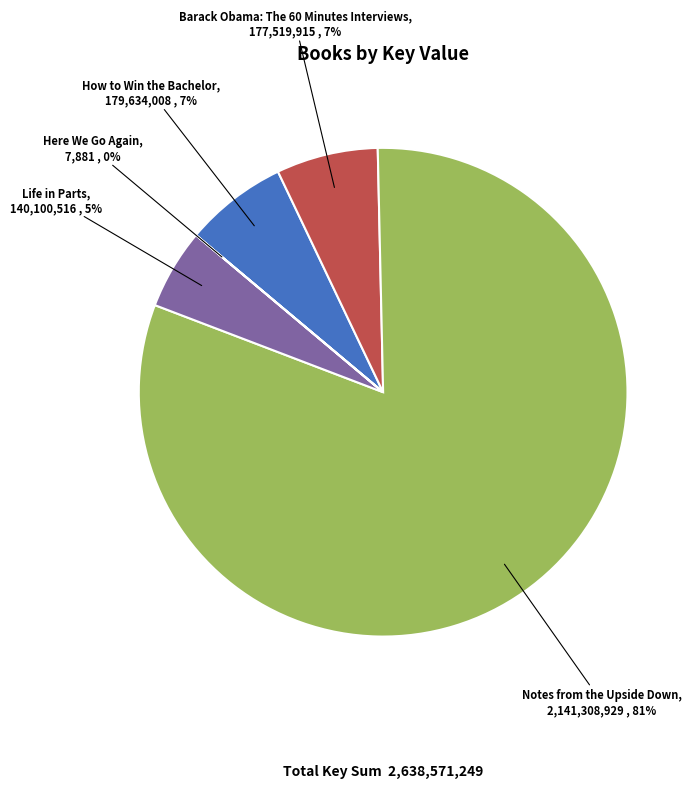

Which has a higher value, Notes from the Upside Down or Life in Parts?

Notes from the Upside Down